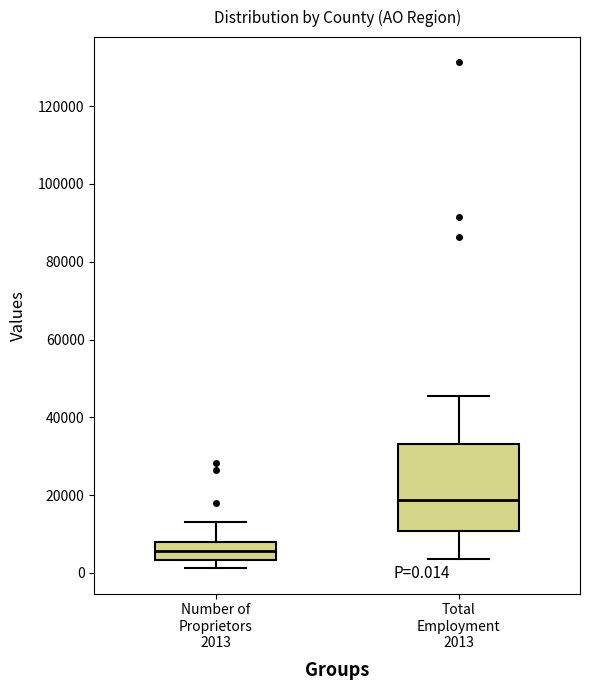

Comparing the boxes themselves (not the whiskers), which one is the tallest?

Total Employment 2013